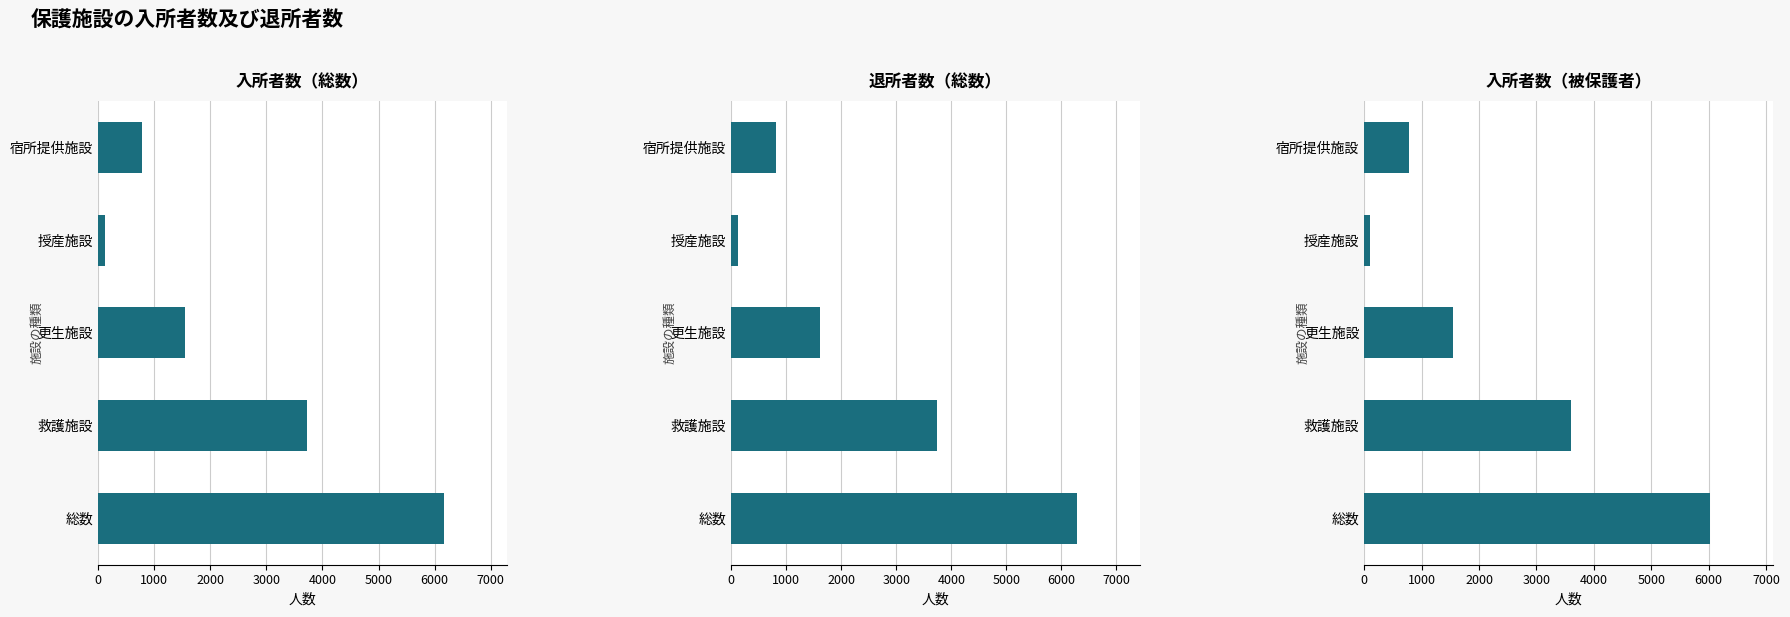

At 1000, list the series in order from smallest to largest.

入所者数（被保護者）, 入所者数（総数）, 退所者数（総数）